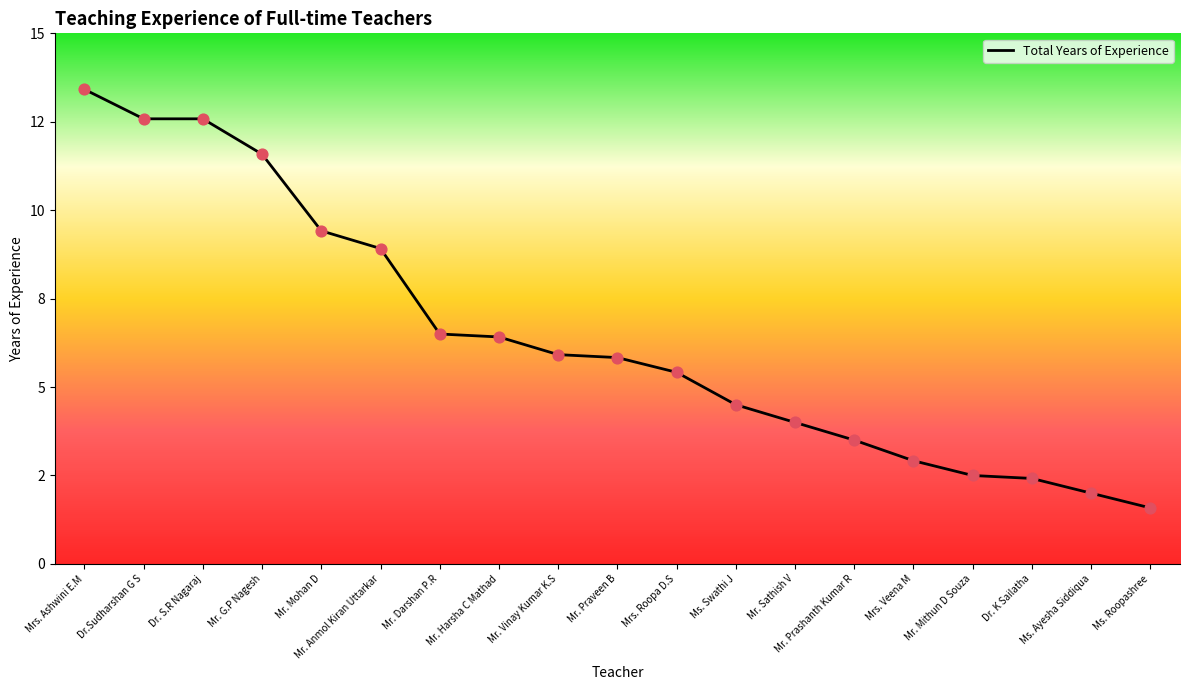

Which has a higher value, Dr.Sudharshan G S or Mr. Sathish V?

Dr.Sudharshan G S